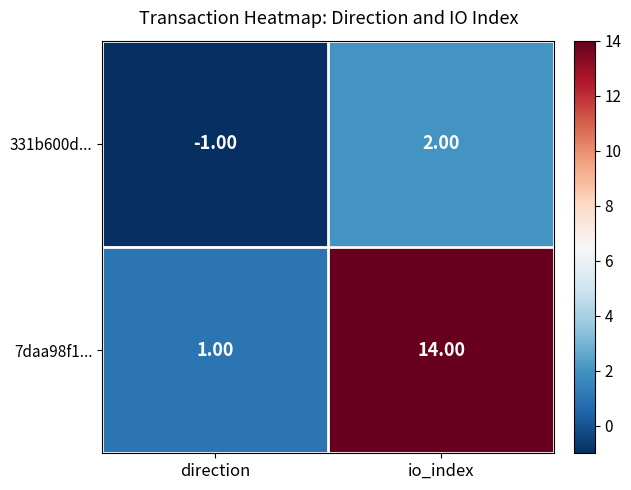

Rank the series by their average value, from lowest to highest.

331b600d..., 7daa98f1...